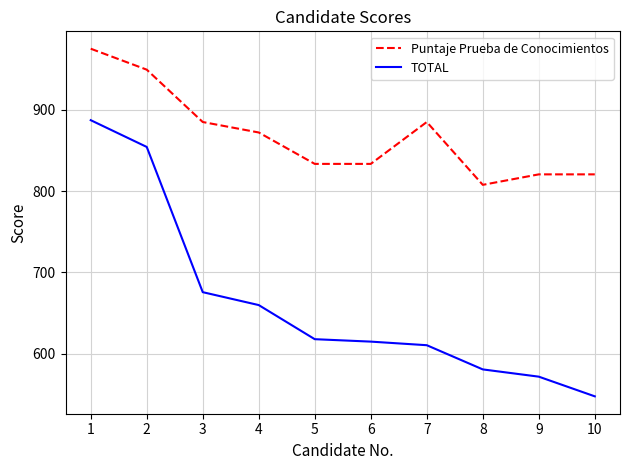

What is the difference between the Puntaje Prueba de Conocimientos values at 9 and 2?

128.5